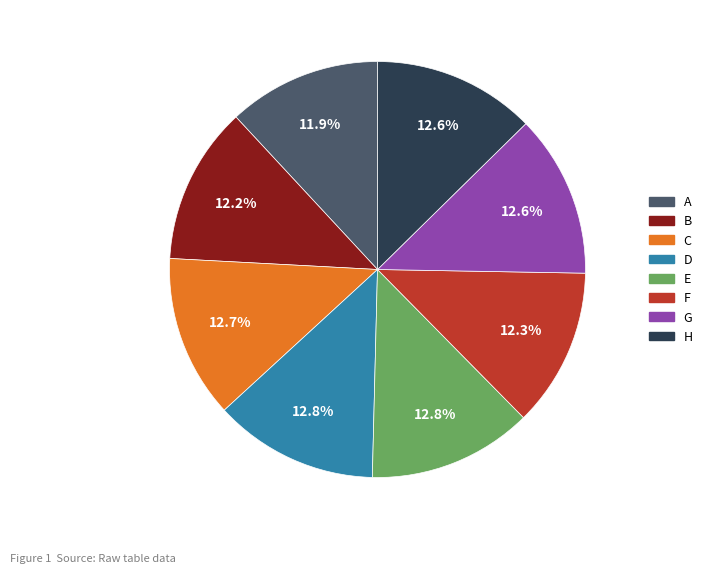

Count the number of slices in the pie.

8